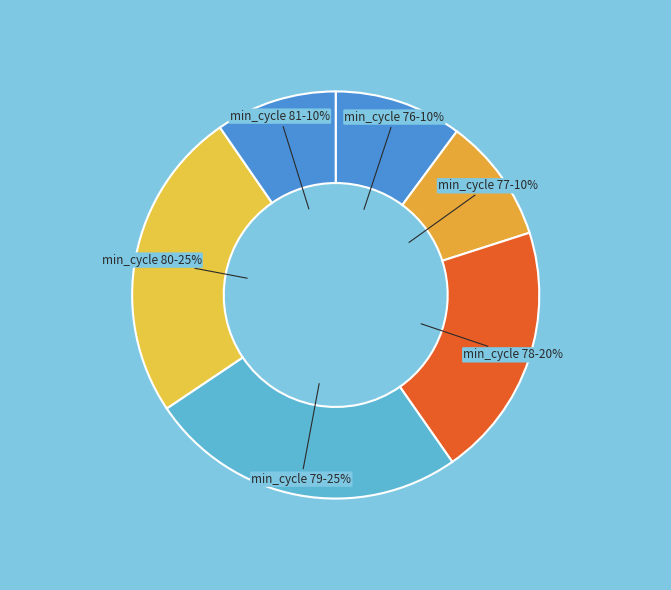

What is the ratio of the value at min_cycle 78 to the value at min_cycle 79?

0.8